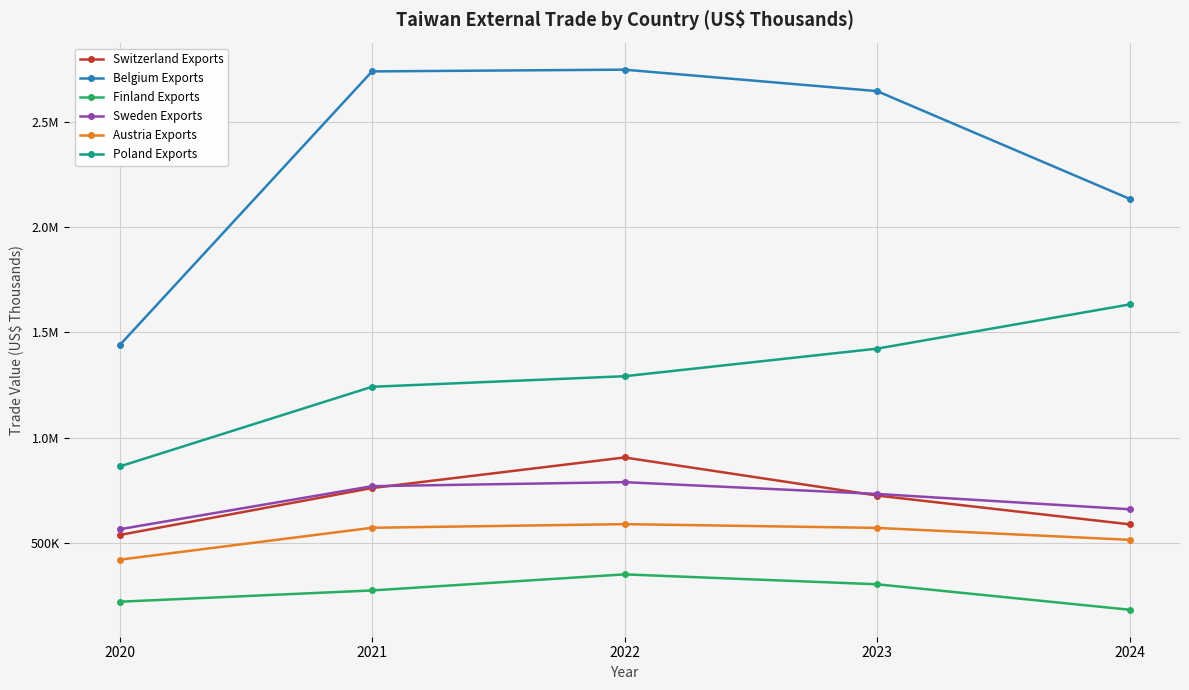

Does the chart display data point markers on the line(s)?

Yes